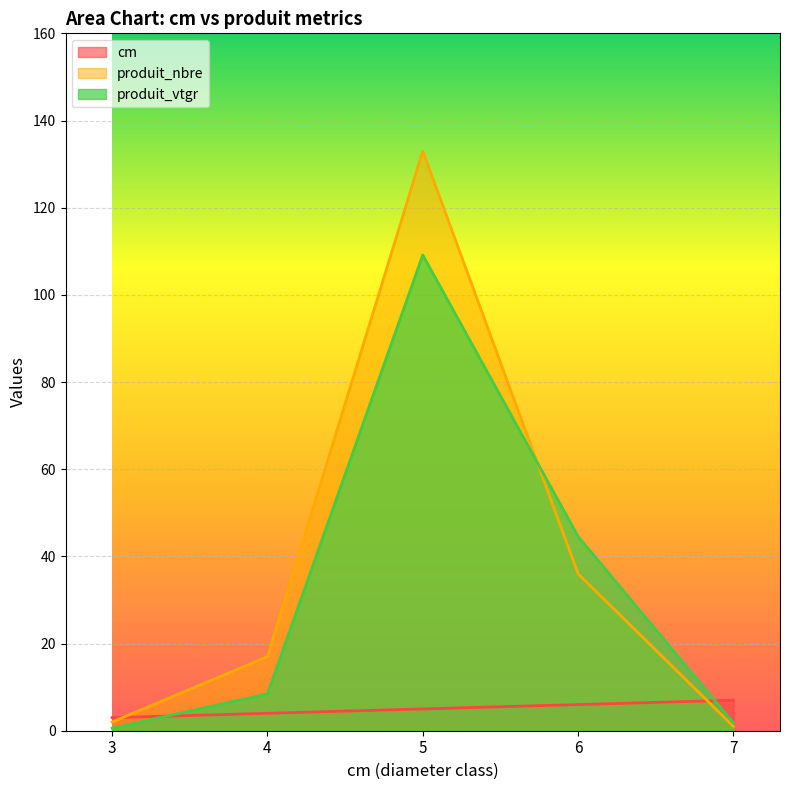

At which category is the sum across all series the highest?

5